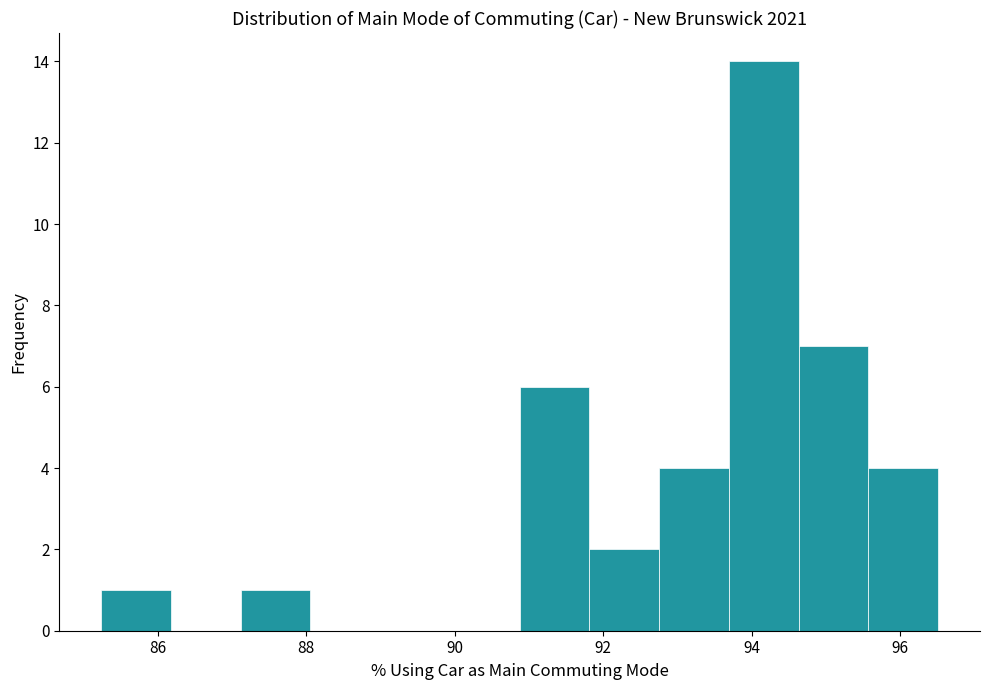

Reading left to right, list every bar in this chart as the range it spans on the x-axis followed by its height. Neither the bar edges nor the heights are printed on the chart, so give them approximately, as read against the axes.

85.2 to 86.2: 1
86.2 to 87.2: 0
87.2 to 88.0: 1
88.0 to 89.0: 0
89.0 to 90.0: 0
90.0 to 90.8: 0
90.8 to 91.8: 6
91.8 to 92.8: 2
92.8 to 93.6: 4
93.6 to 94.6: 14
94.6 to 95.6: 7
95.6 to 96.6: 4